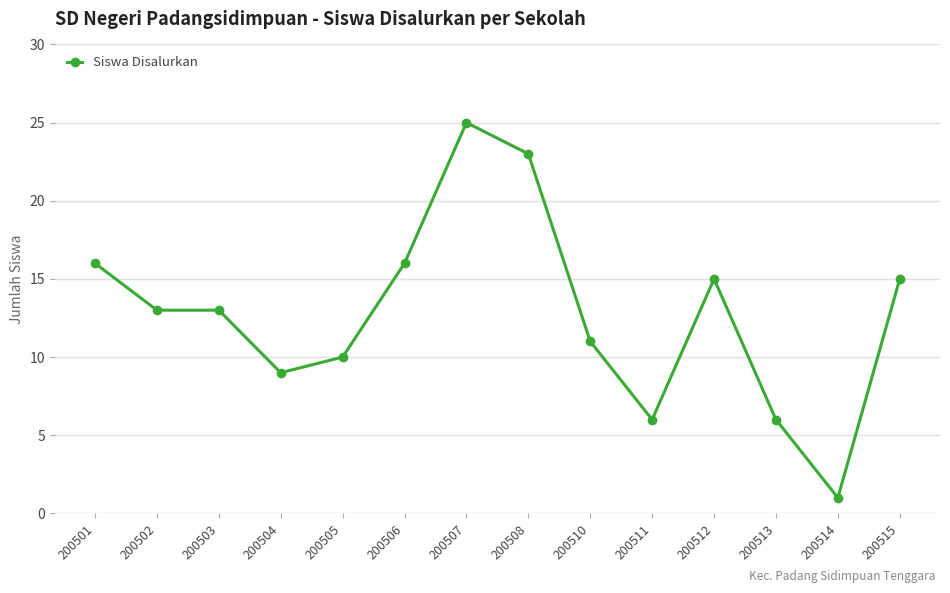

Which category has the lowest value across all series?

200514